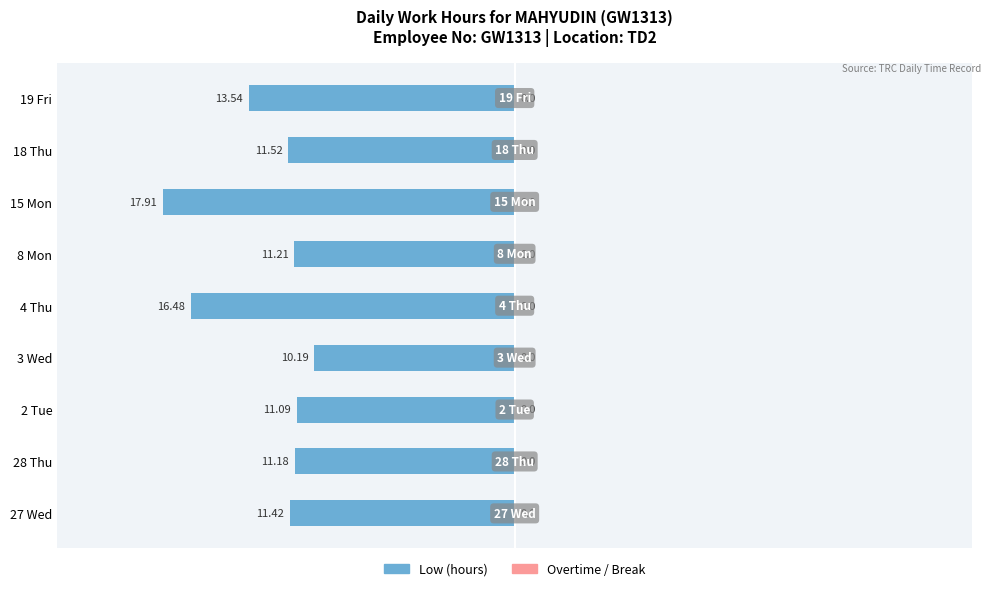

What is the minimum value shown in the chart?

-17.9